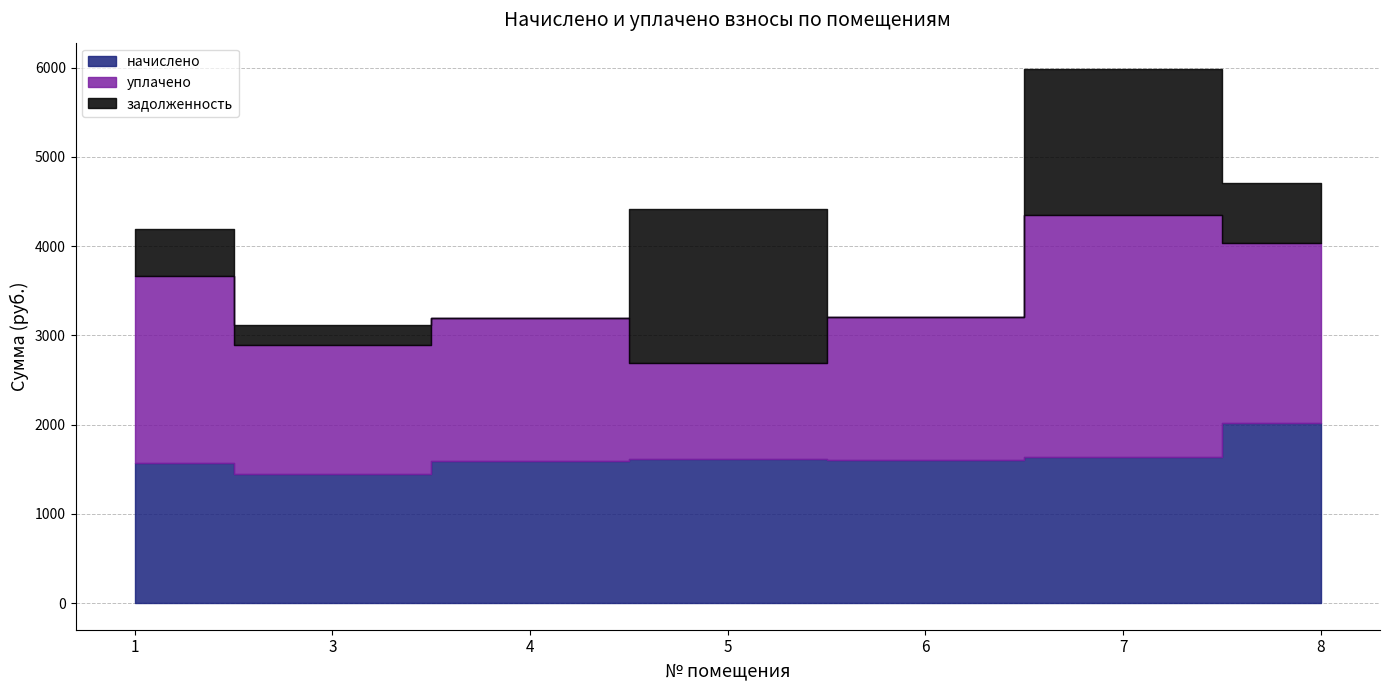

List the labels in order of задолженность value, largest first.

5, 7, 8, 1, 3, 4, 6